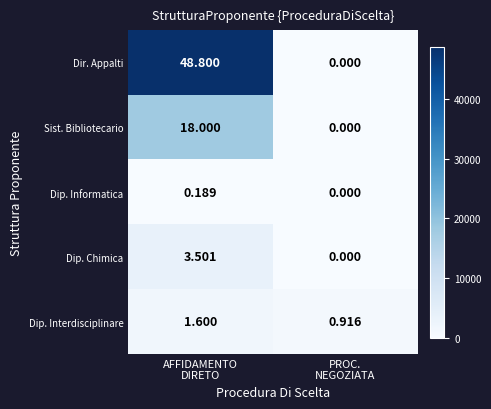

What is the spread (max minus min) of values at AFFIDAMENTO
DIRETO?

48612.0